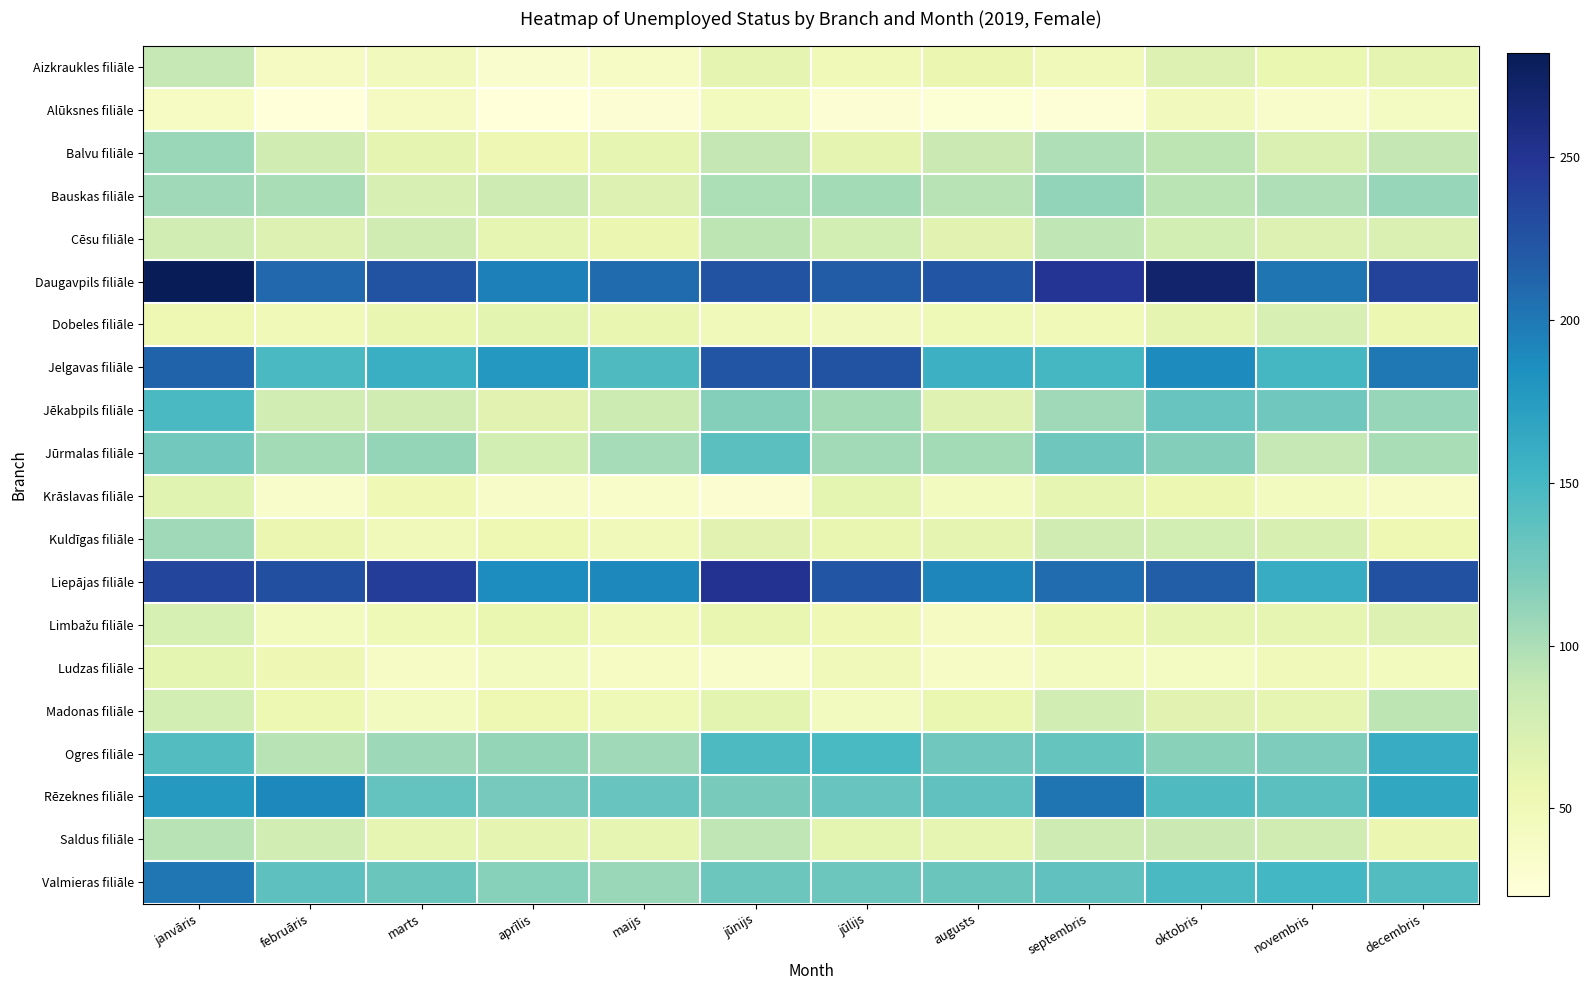

How many categories are shown in the chart?

12